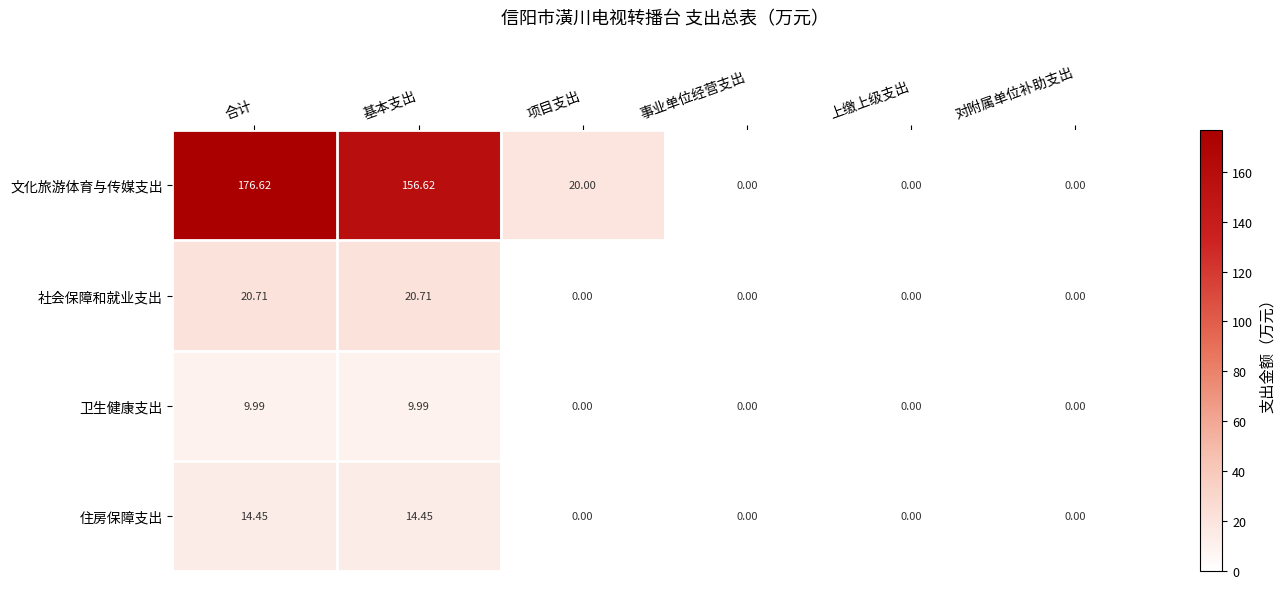

At which category is the sum across all series the highest?

合计